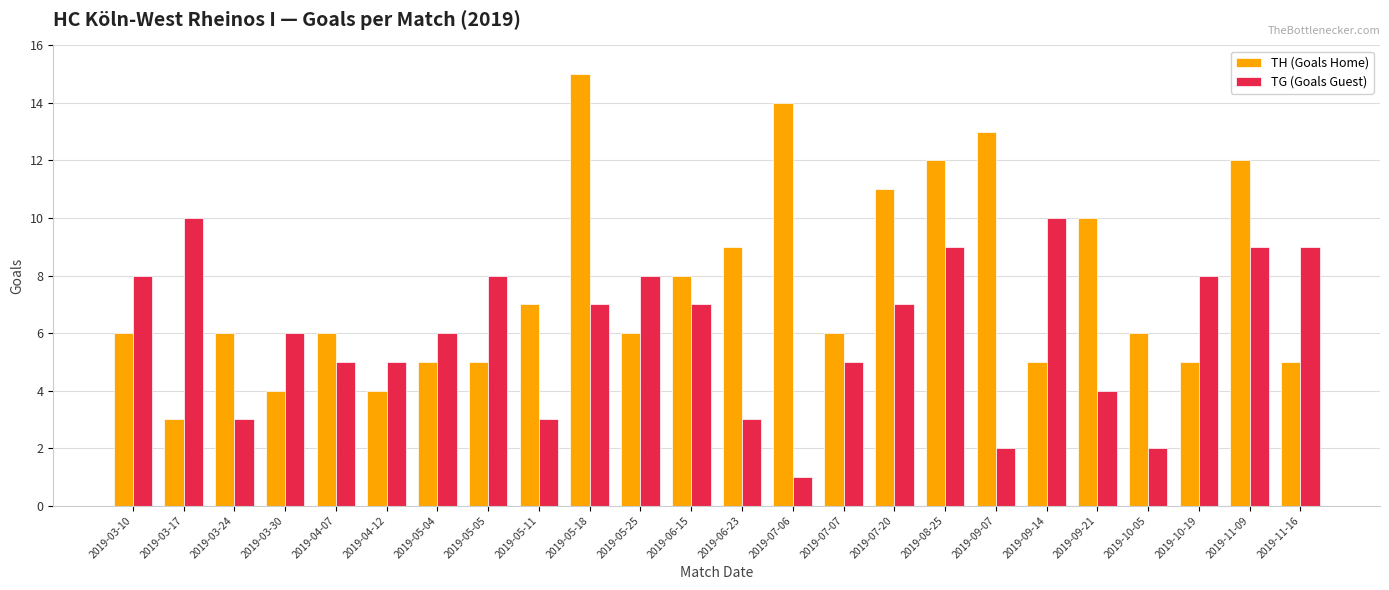

Count the number of data series in this chart.

2